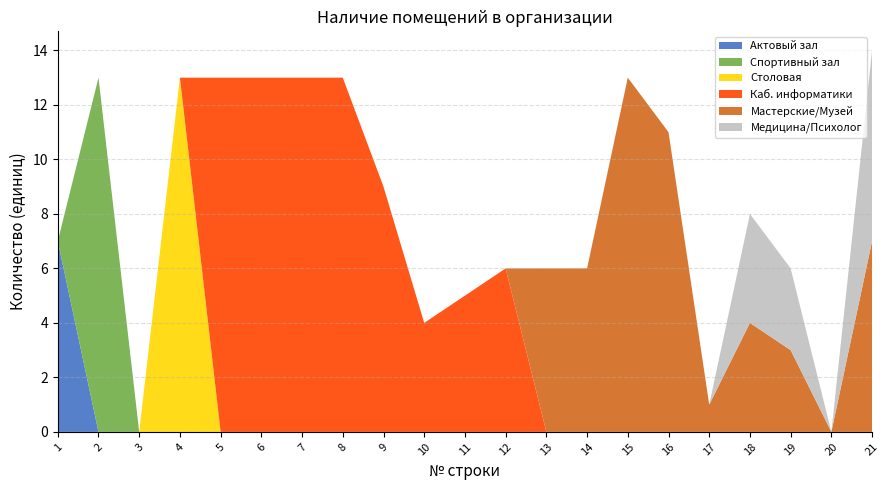

Reading left to right, extract all data points from this chart.

Актовый зал: 1=7	2=0	3=0	4=0	5=0	6=0	7=0	8=0	9=0	10=0	11=0	12=0	13=0	14=0	15=0	16=0	17=0	18=0	19=0	20=0	21=0
Спортивный зал: 1=0	2=13	3=0	4=0	5=0	6=0	7=0	8=0	9=0	10=0	11=0	12=0	13=0	14=0	15=0	16=0	17=0	18=0	19=0	20=0	21=0
Столовая: 1=0	2=0	3=0	4=13	5=0	6=0	7=0	8=0	9=0	10=0	11=0	12=0	13=0	14=0	15=0	16=0	17=0	18=0	19=0	20=0	21=0
Каб. информатики: 1=0	2=0	3=0	4=0	5=13	6=13	7=13	8=13	9=9	10=4	11=5	12=6	13=0	14=0	15=0	16=0	17=0	18=0	19=0	20=0	21=0
Мастерские/Музей: 1=0	2=0	3=0	4=0	5=0	6=0	7=0	8=0	9=0	10=0	11=0	12=0	13=6	14=6	15=13	16=11	17=1	18=4	19=3	20=0	21=7
Медицина/Психолог: 1=0	2=0	3=0	4=0	5=0	6=0	7=0	8=0	9=0	10=0	11=0	12=0	13=0	14=0	15=0	16=0	17=0	18=4	19=3	20=0	21=7